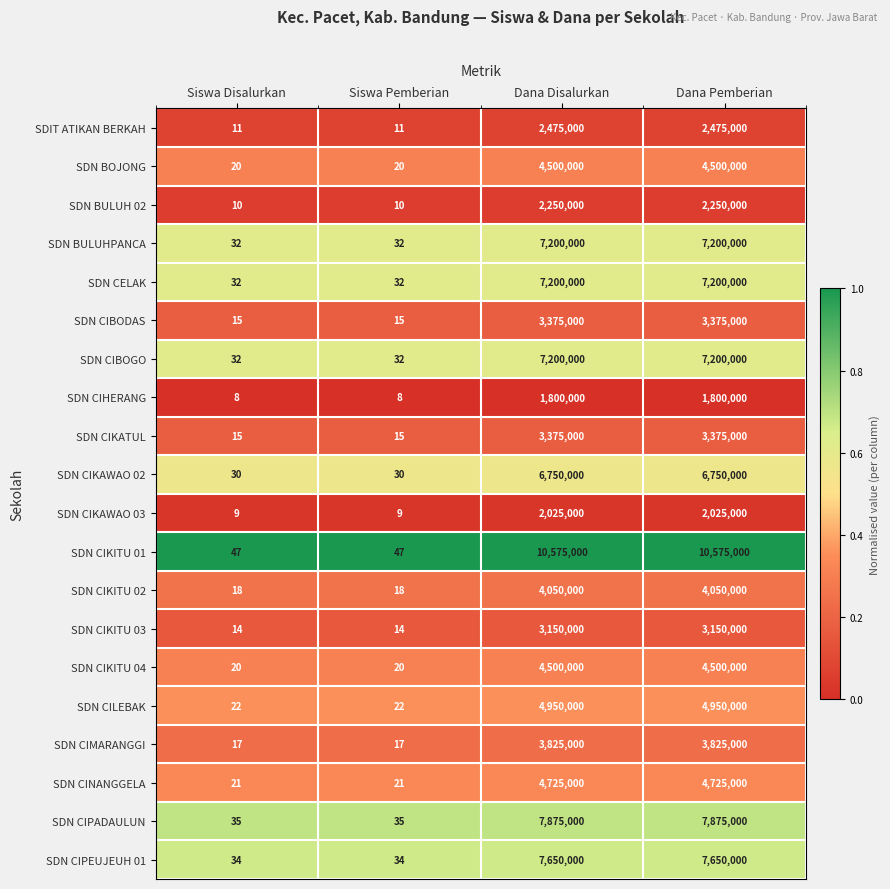

Which series has the widest spread of values?

SDN CIKITU 01